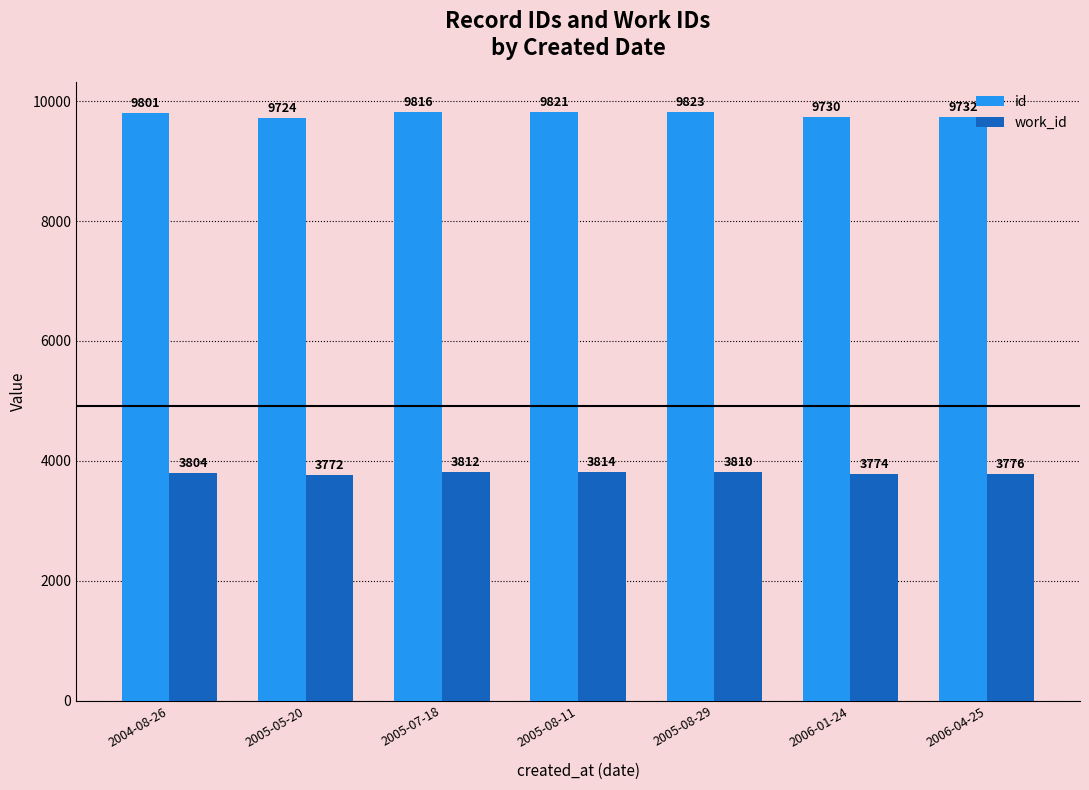

What value does the id series have at 2006-01-24?

9730.0